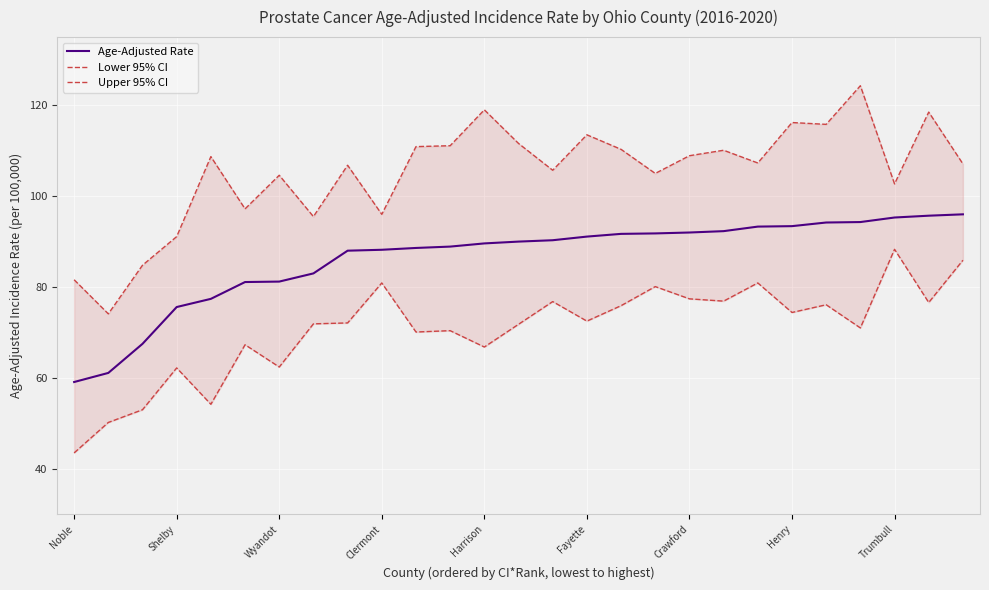

What is the highest value of the Upper 95% CI series?

124.3